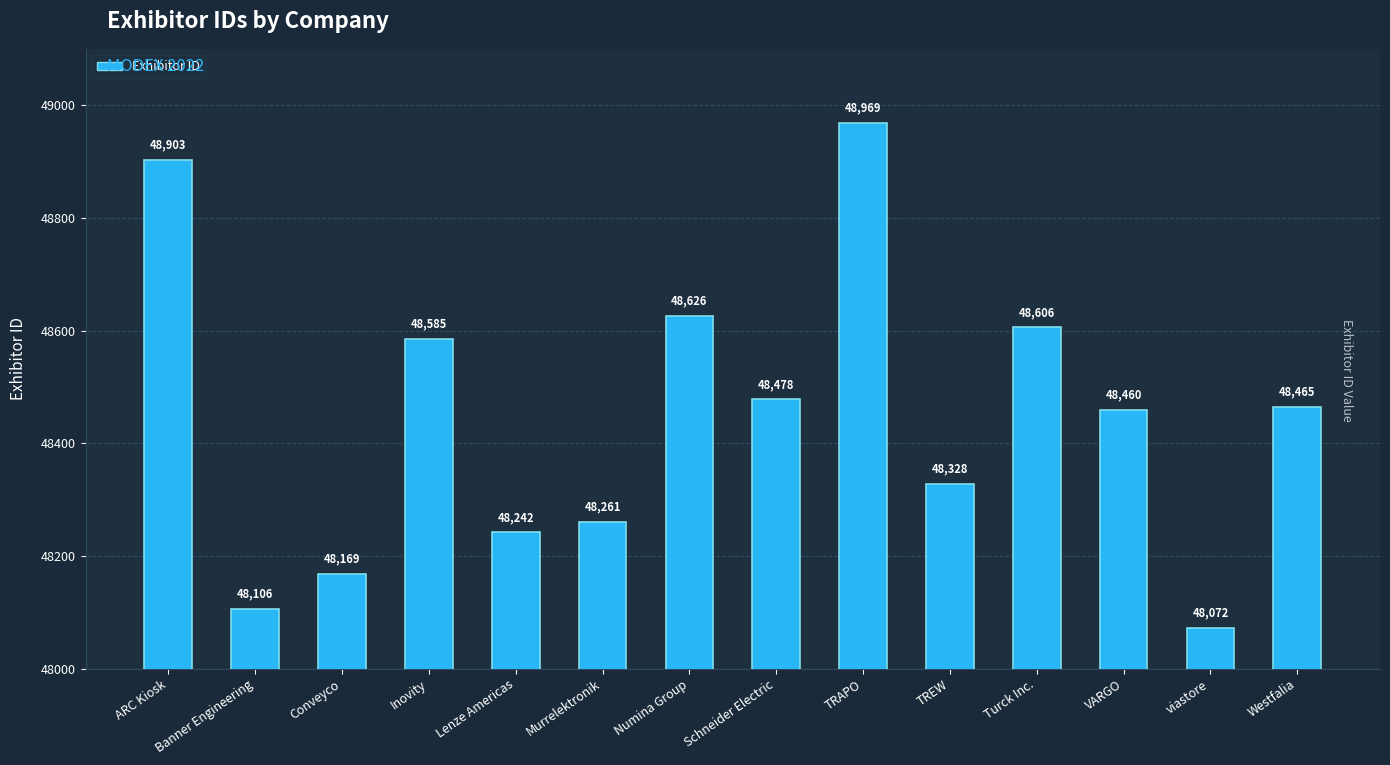

Rank the categories by value from highest to lowest.

TRAPO, ARC Kiosk, Numina Group, Turck Inc., Inovity, Schneider Electric, Westfalia, VARGO, TREW, Murrelektronik, Lenze Americas, Conveyco, Banner Engineering, viastore